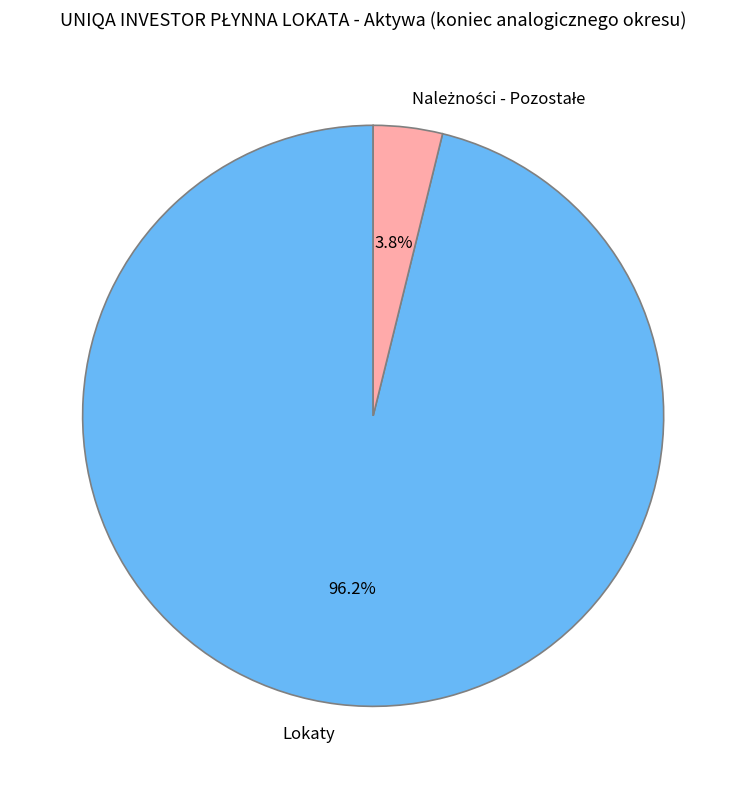

Which slice is the largest?

Lokaty